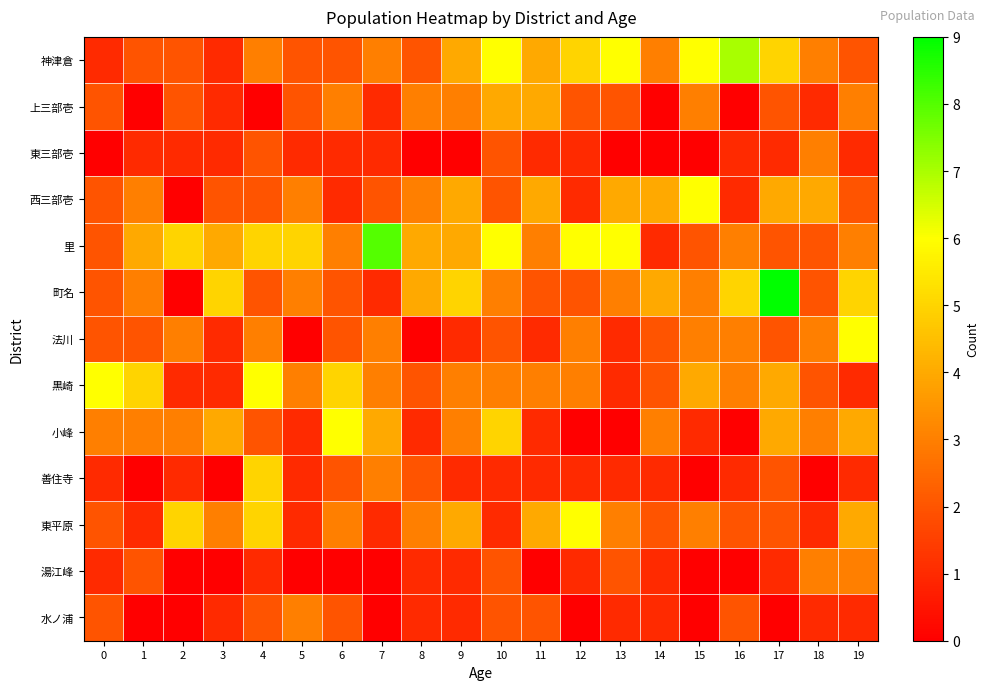

Count the number of data series in this chart.

13